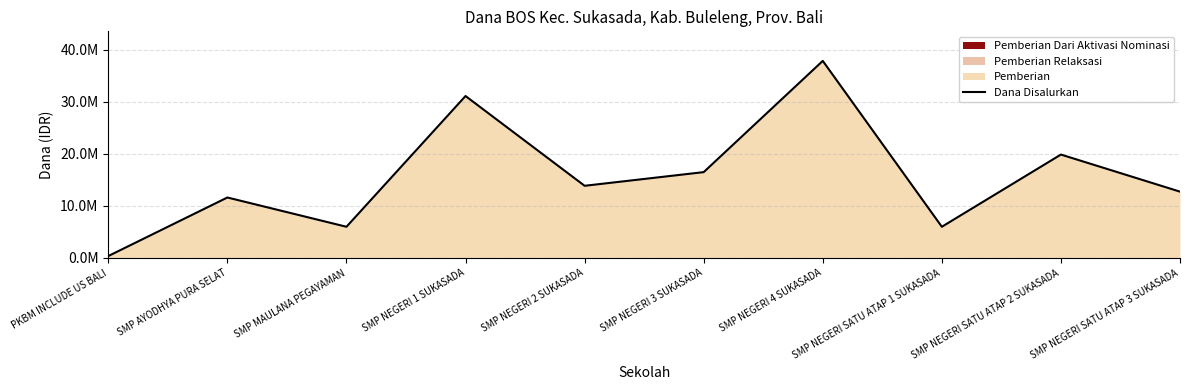

True or false: the data shows 21525806 at SMP NEGERI 2 SUKASADA.

False